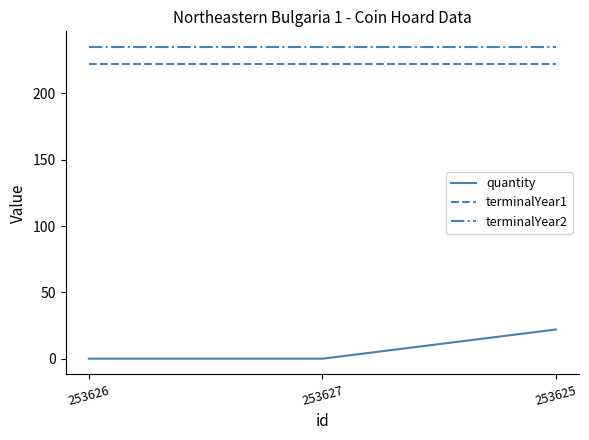

At which label does quantity reach its peak?

253625